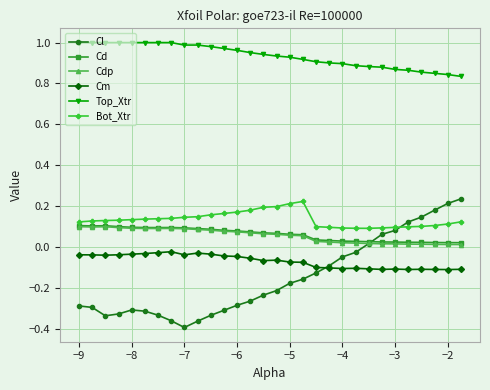

Which series has the largest total across all categories?

Top_Xtr